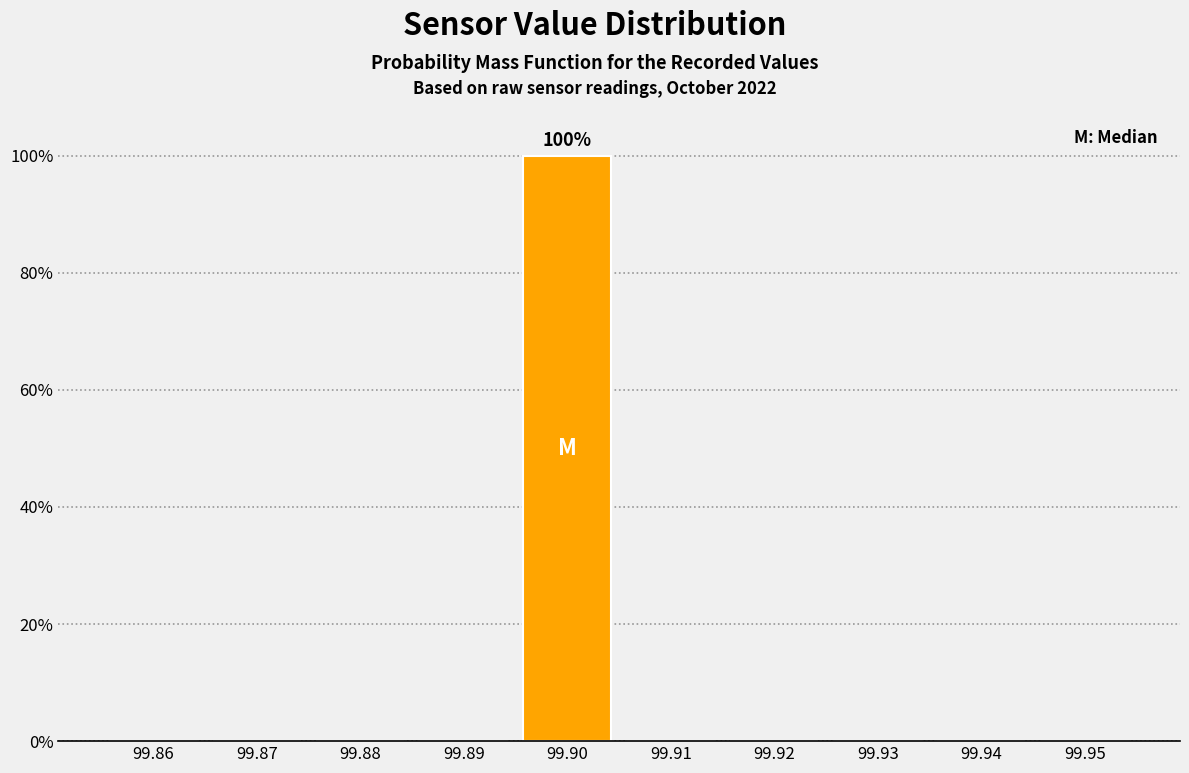

Reading left to right, extract all data points from this chart.

99.86=0	99.87=0	99.88=0	99.89=0	99.90=100	99.91=0	99.92=0	99.93=0	99.94=0	99.95=0